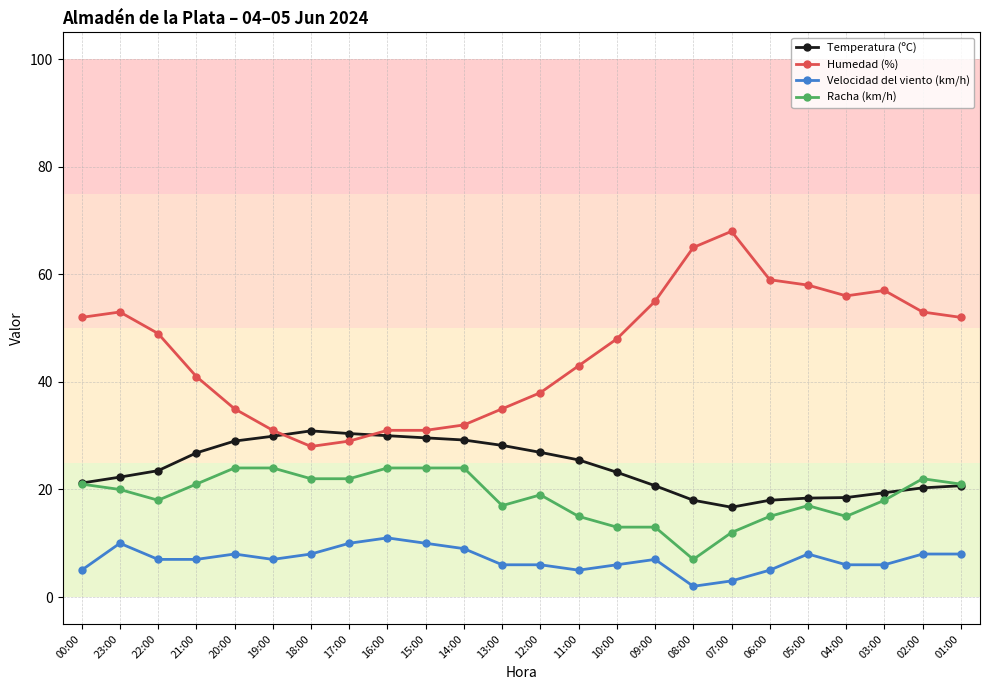

Which label corresponds to the smallest value in the chart?

08:00